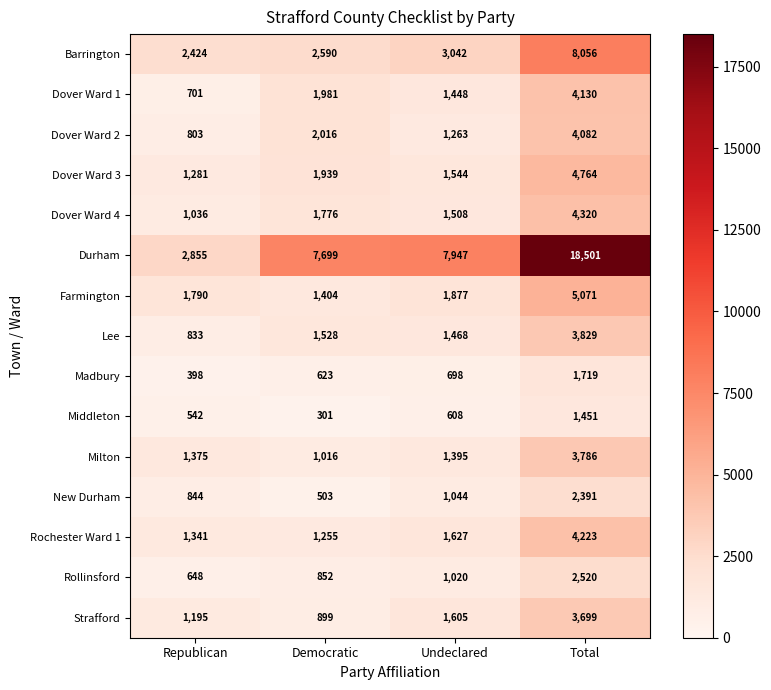

At how many categories does at least one series exceed 2173?

4